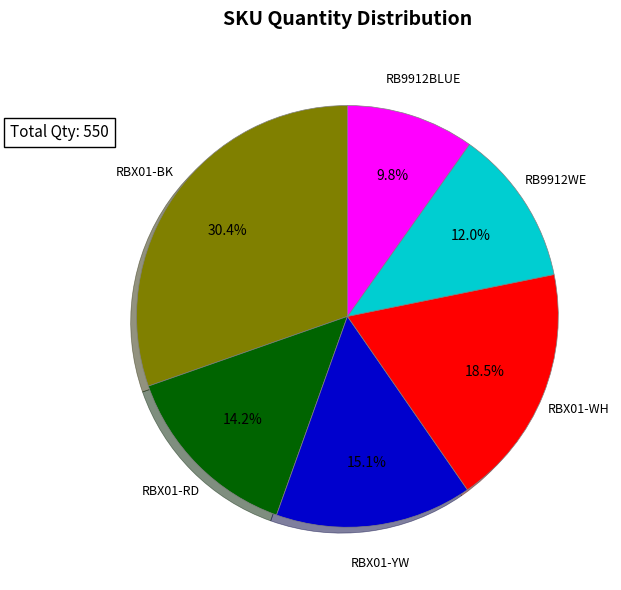

Does any single category account for the majority?

No